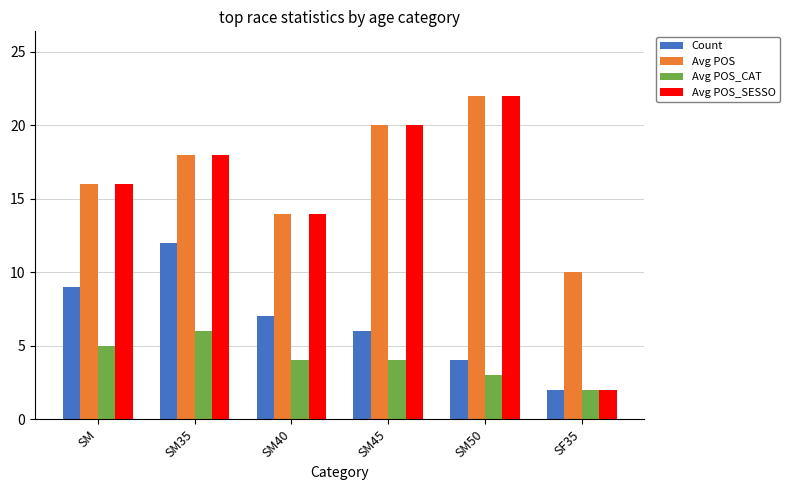

What is the sum of all Avg POS_CAT values?

24